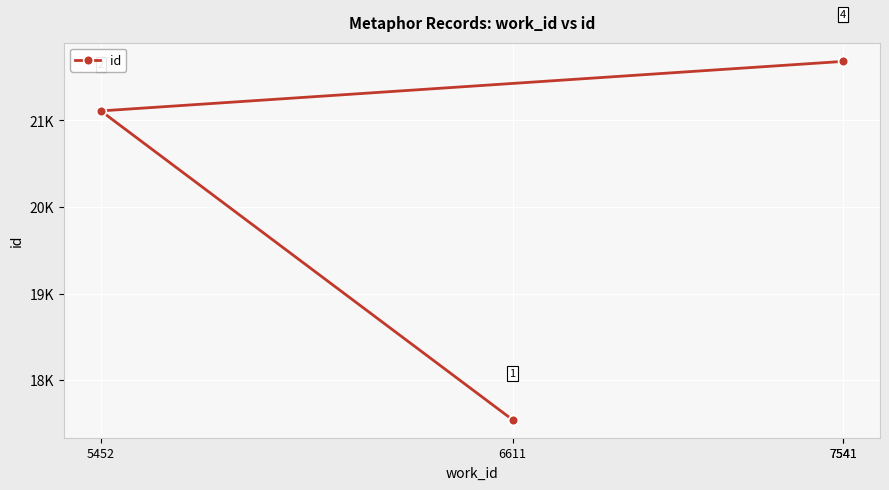

What is the sum of all values?

82024